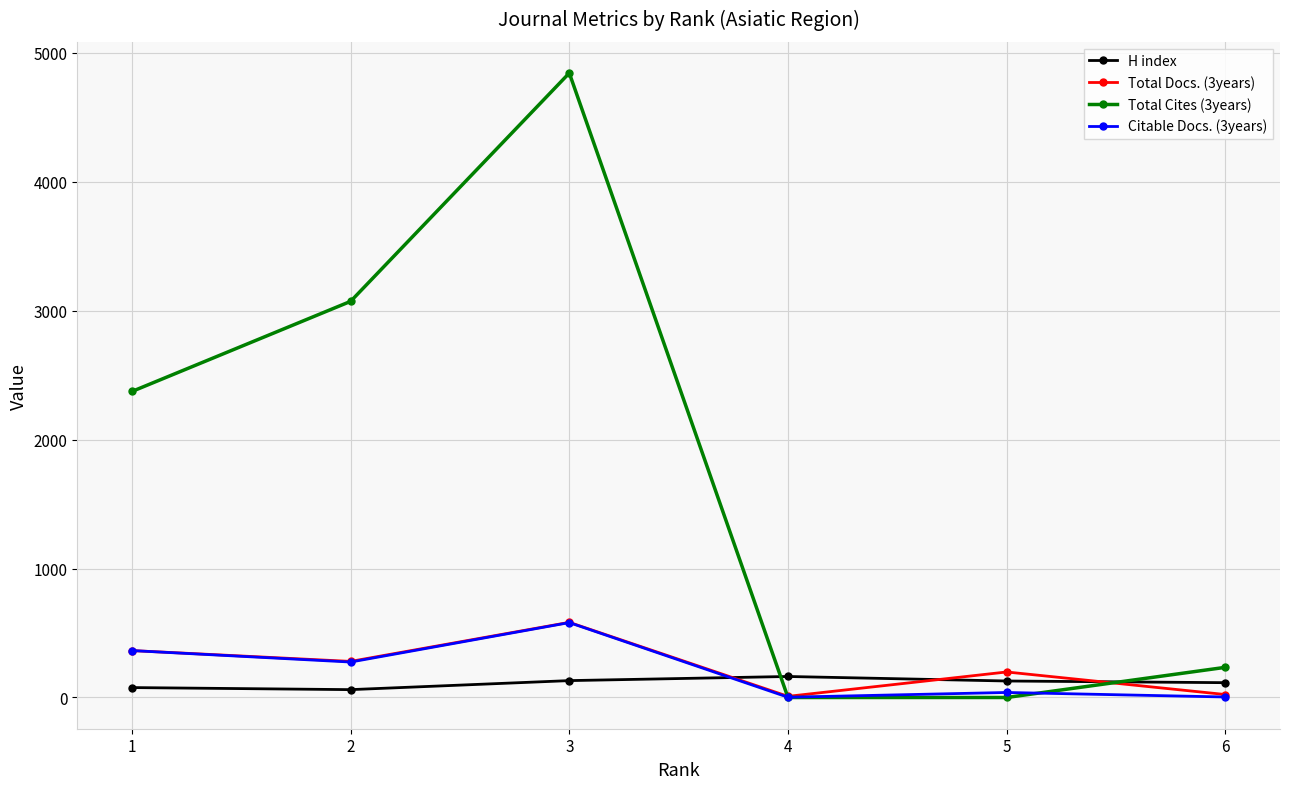

Does the chart have visible grid lines?

Yes